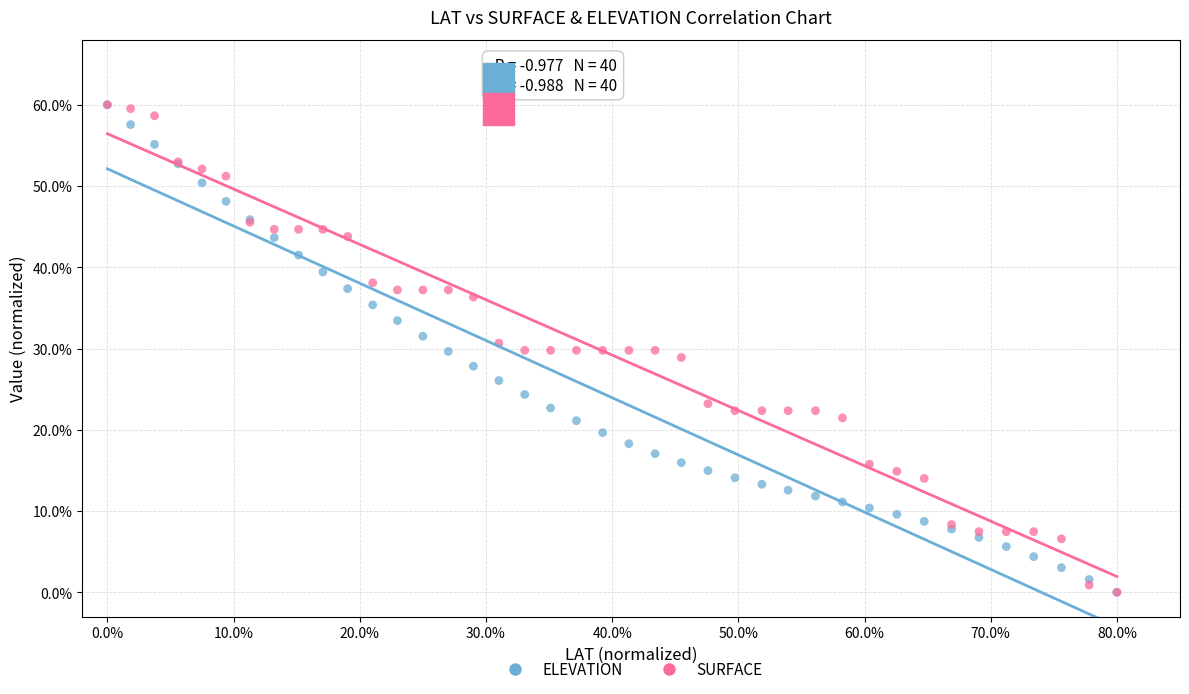

What are all the series names shown in the legend?

ELEVATION, SURFACE